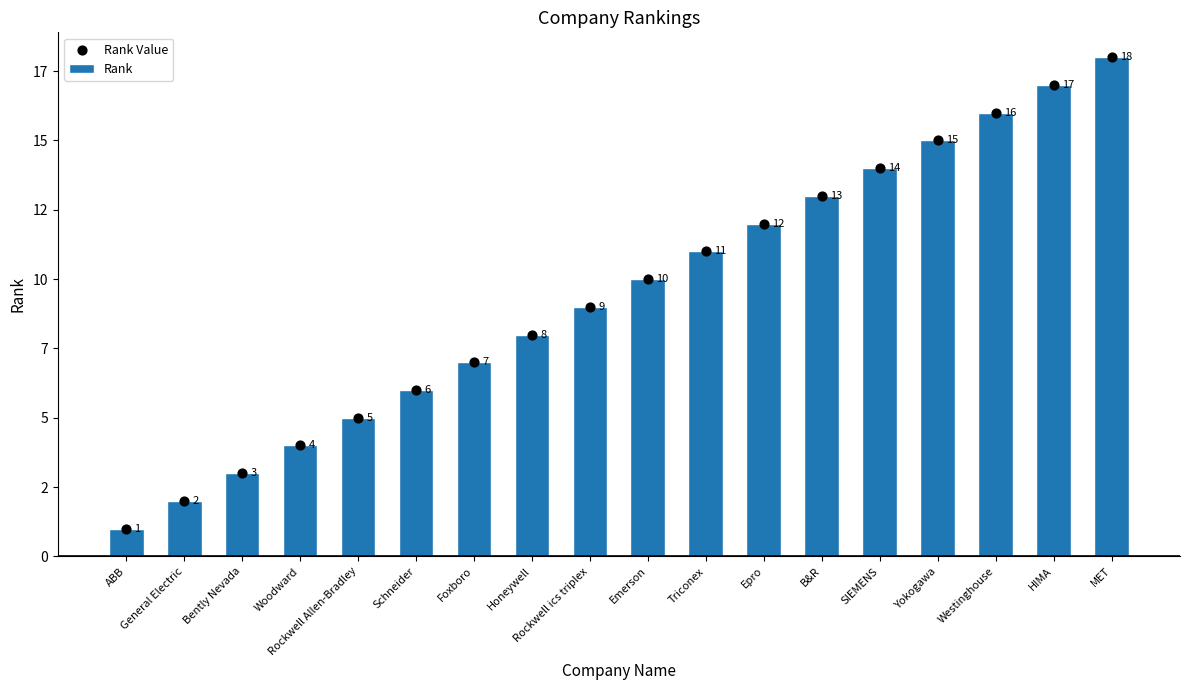

At how many categories does at least one series exceed 8?

10